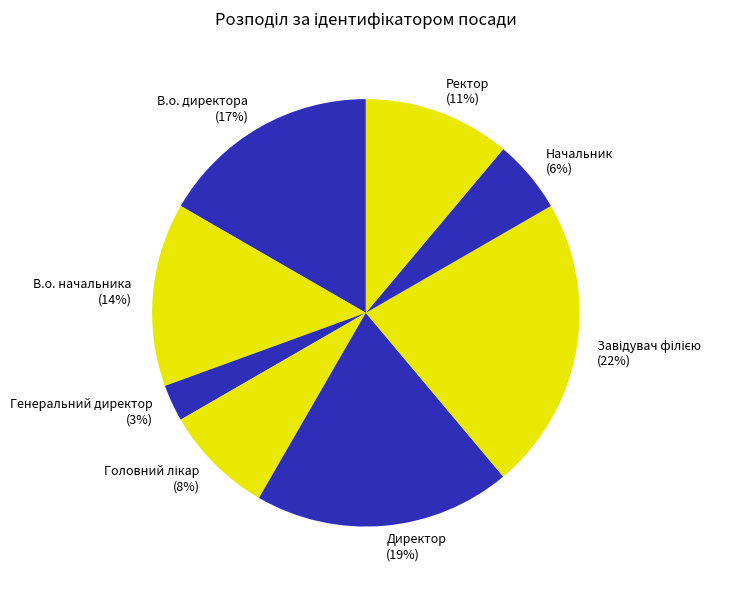

Does В.о. директора account for over 50% of the chart?

No